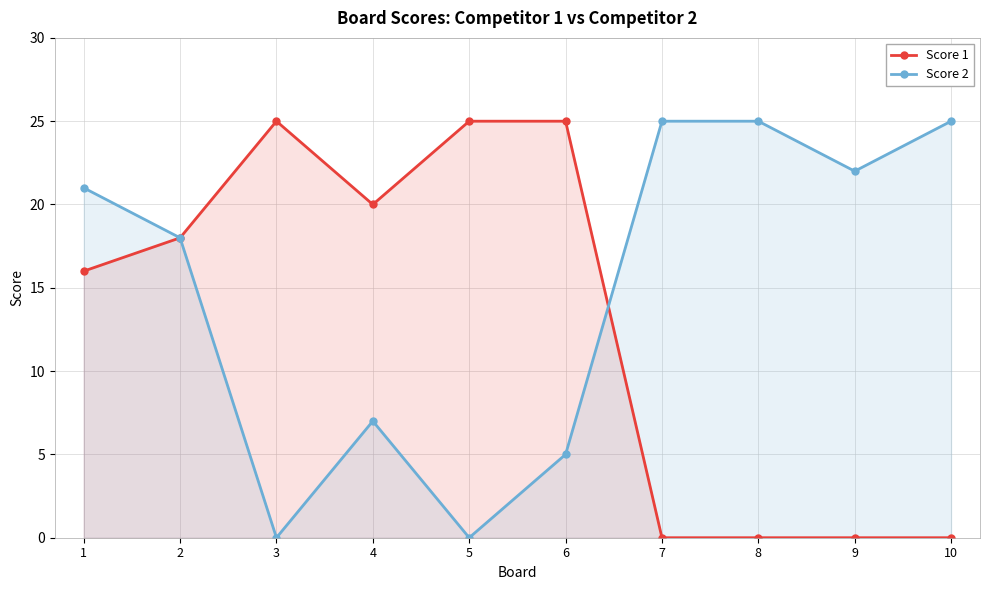

The value of Score 2 at 3 is 8. True or false?

False